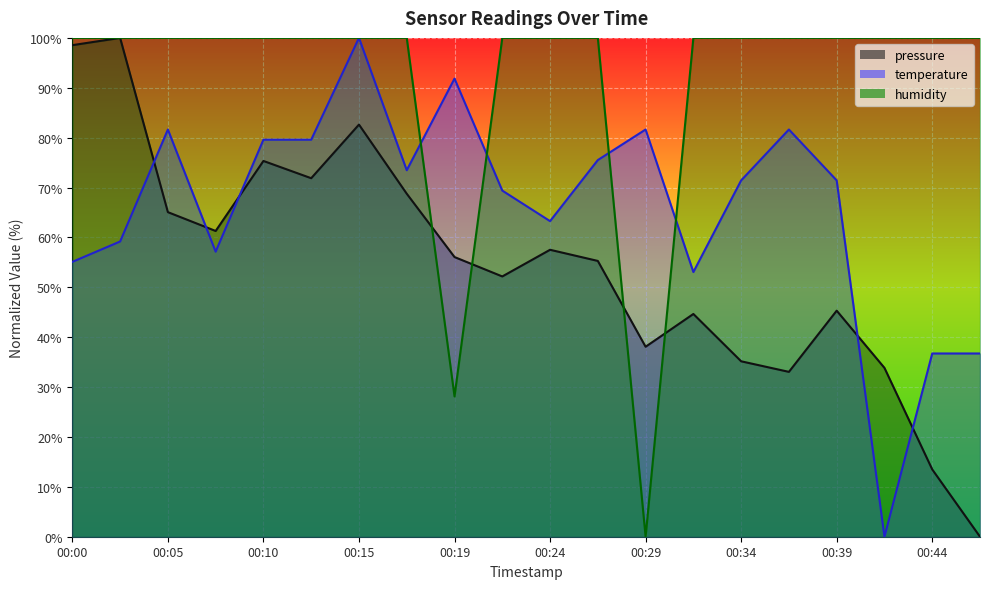

At which label does temperature reach its peak?

00:15